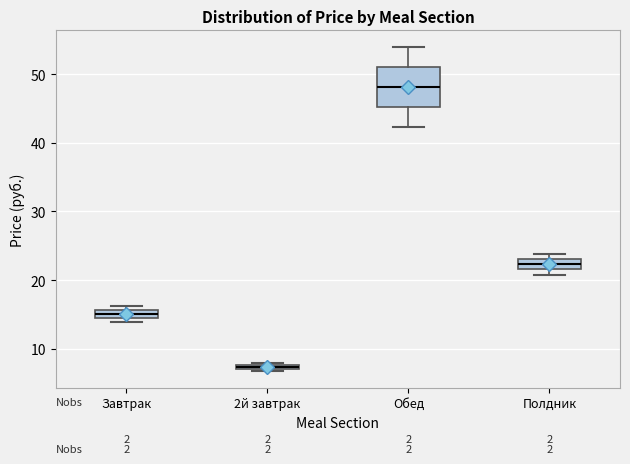

Which box's median line is the lowest?

2й завтрак